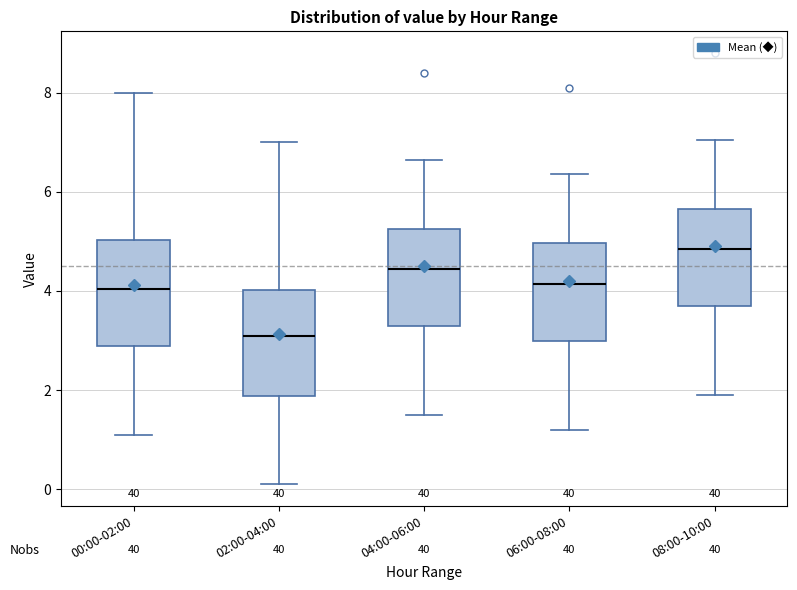

Which box's median line is the highest?

08:00-10:00